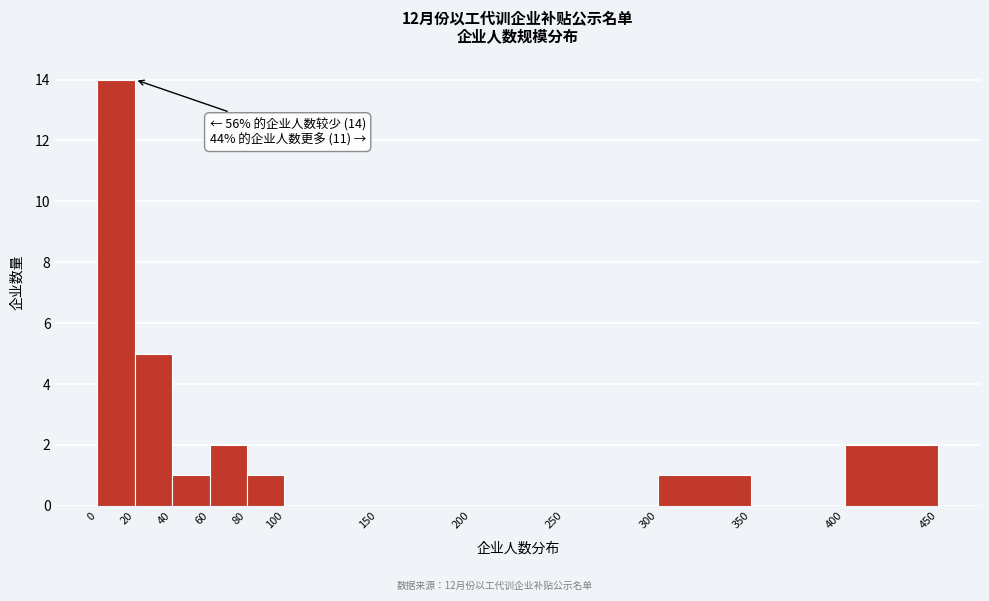

Which range on the x-axis has the tallest bar?

0 to 20